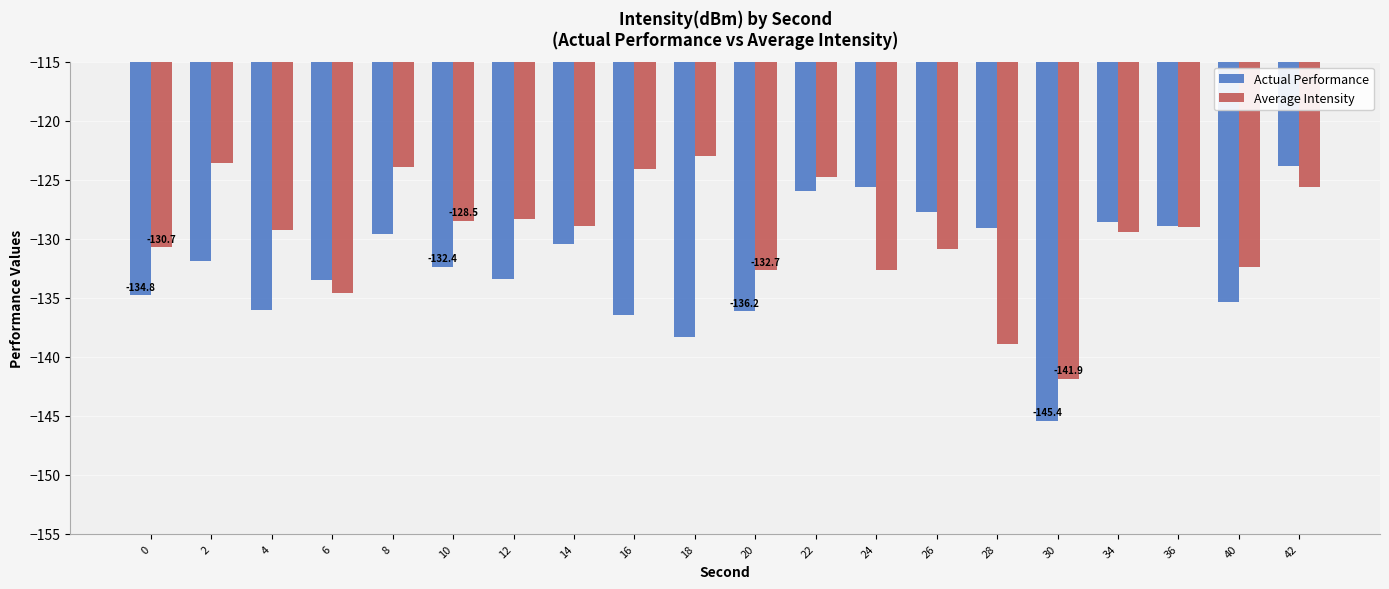

What is the difference between the second highest and second lowest values in the Average Intensity series?

15.3